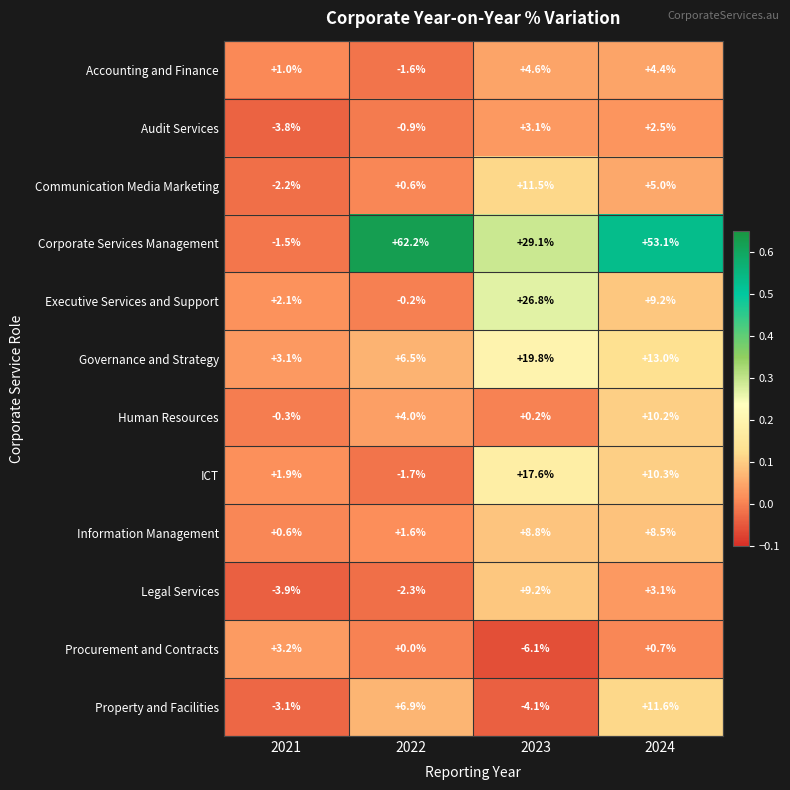

At which category is the sum across all series the highest?

2024